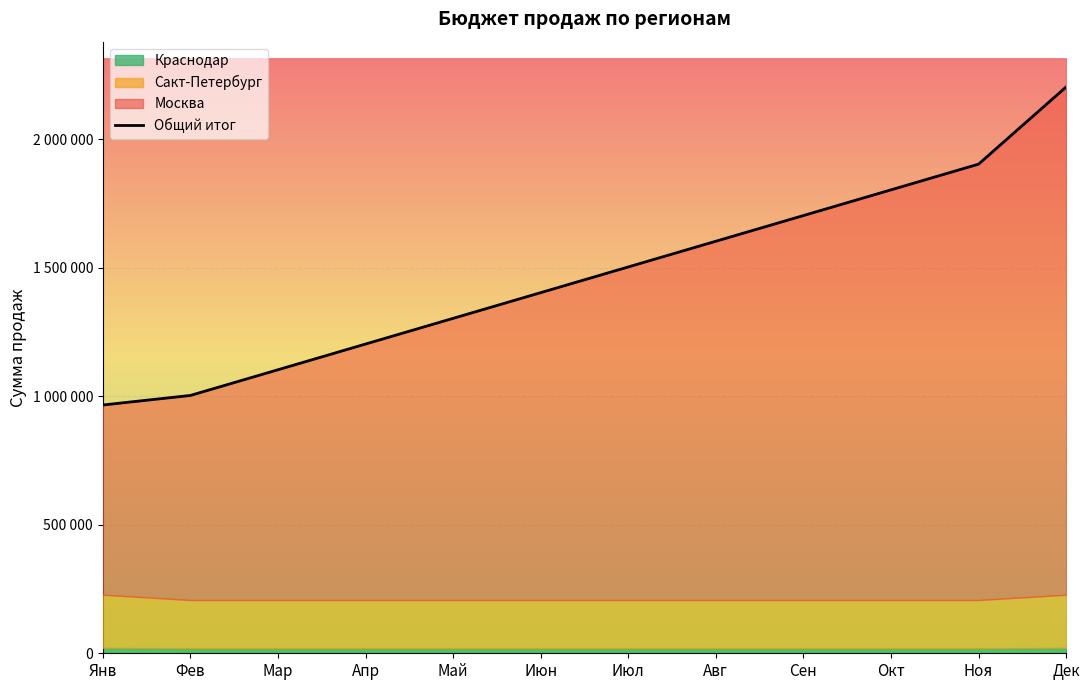

Reading left to right, transcribe all the data shown in this chart.

966020	1003200	1103200	1203200	1303200	1403200	1503200	1603200	1703200	1803200	1903200	2203520